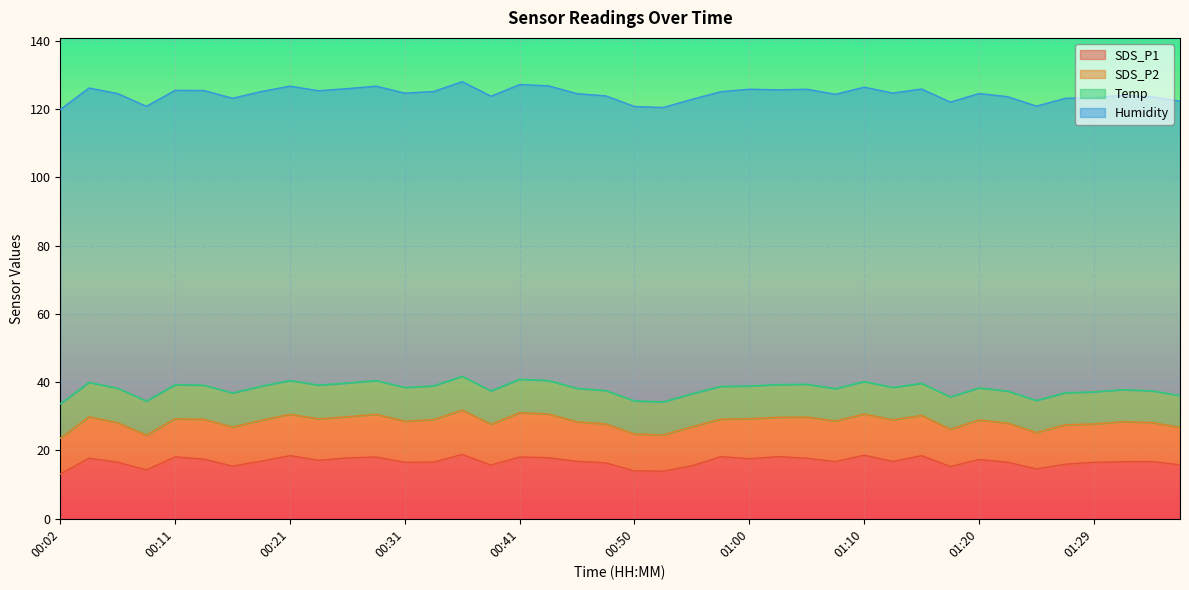

Which has a higher value, 00:11 or 01:25?

00:11